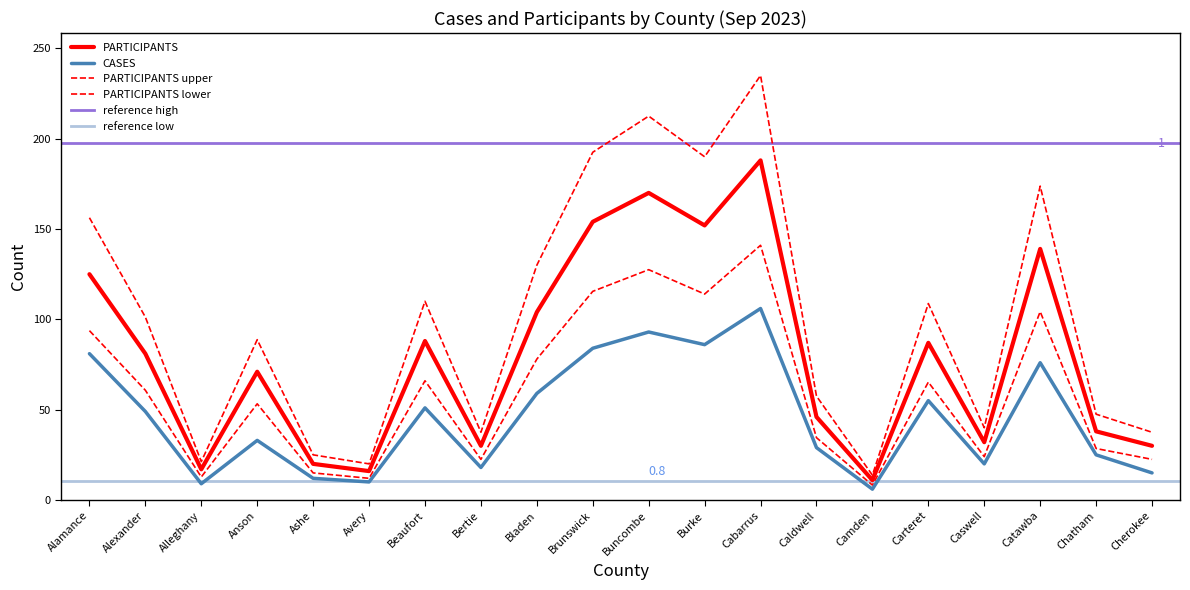

What is the sum of the CASES values at Catawba and Beaufort?

127.0